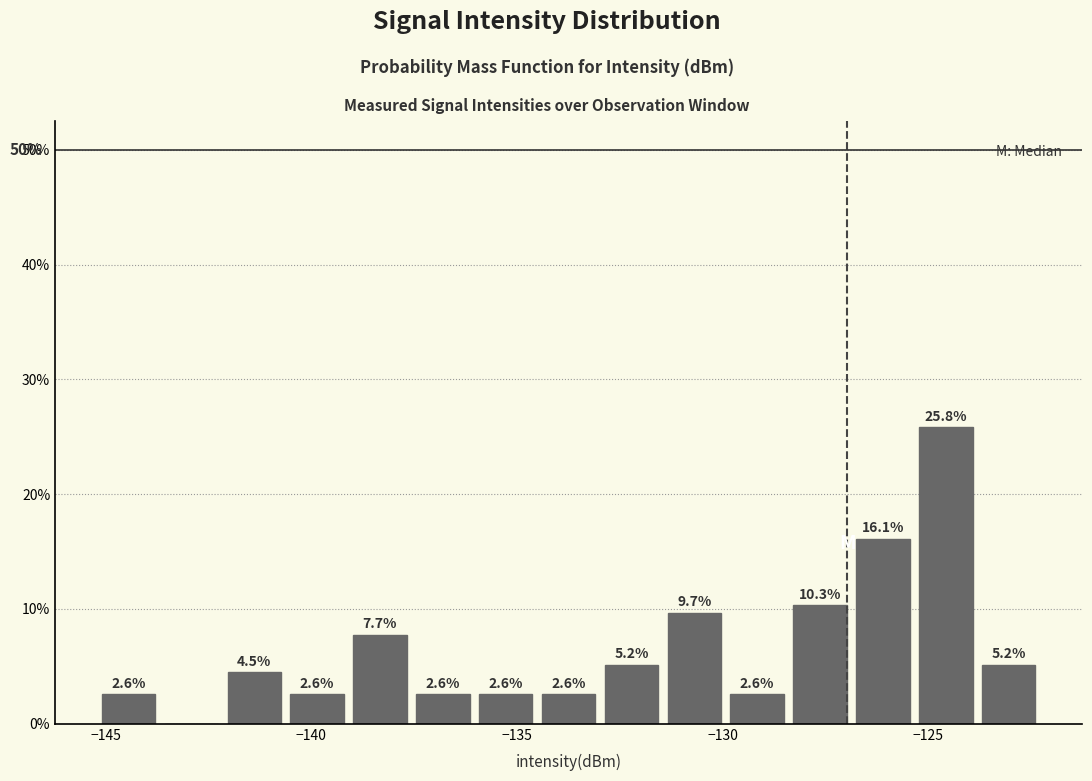

Around what value on the x-axis is the tallest bar? Give the approximate position of its centre, as read against the axis.

-124.5